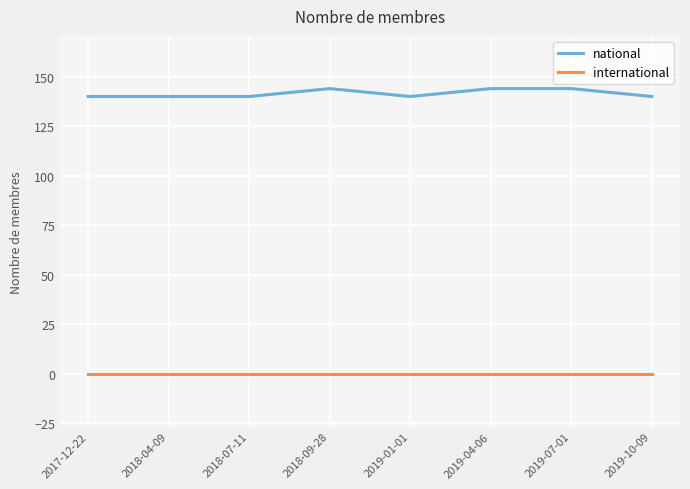

At 2018-07-11, list the series in order from largest to smallest.

national, international